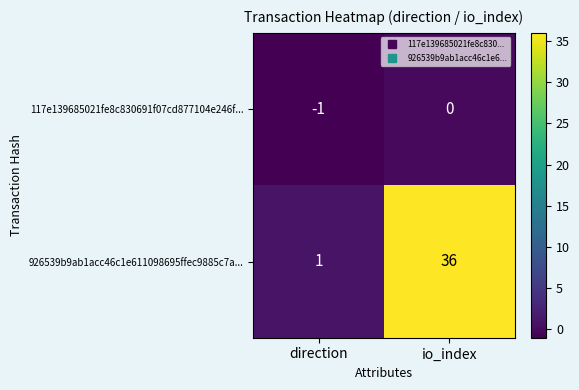

Which series has the largest range (max minus min)?

926539b9ab1acc46c1e611098695ffec9885c7a...